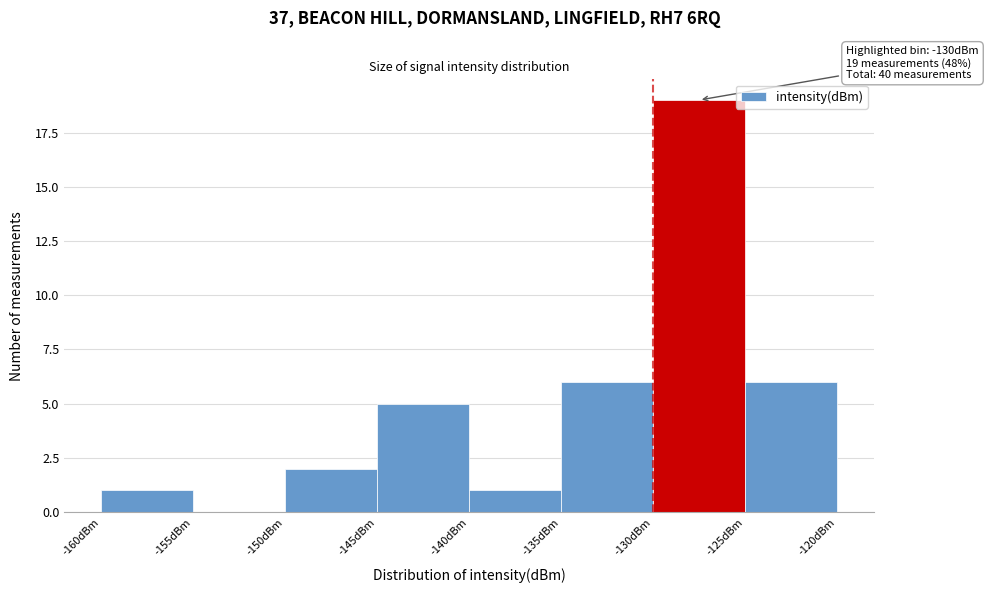

Over which range of the x-axis is the bar tallest?

-130 to -125